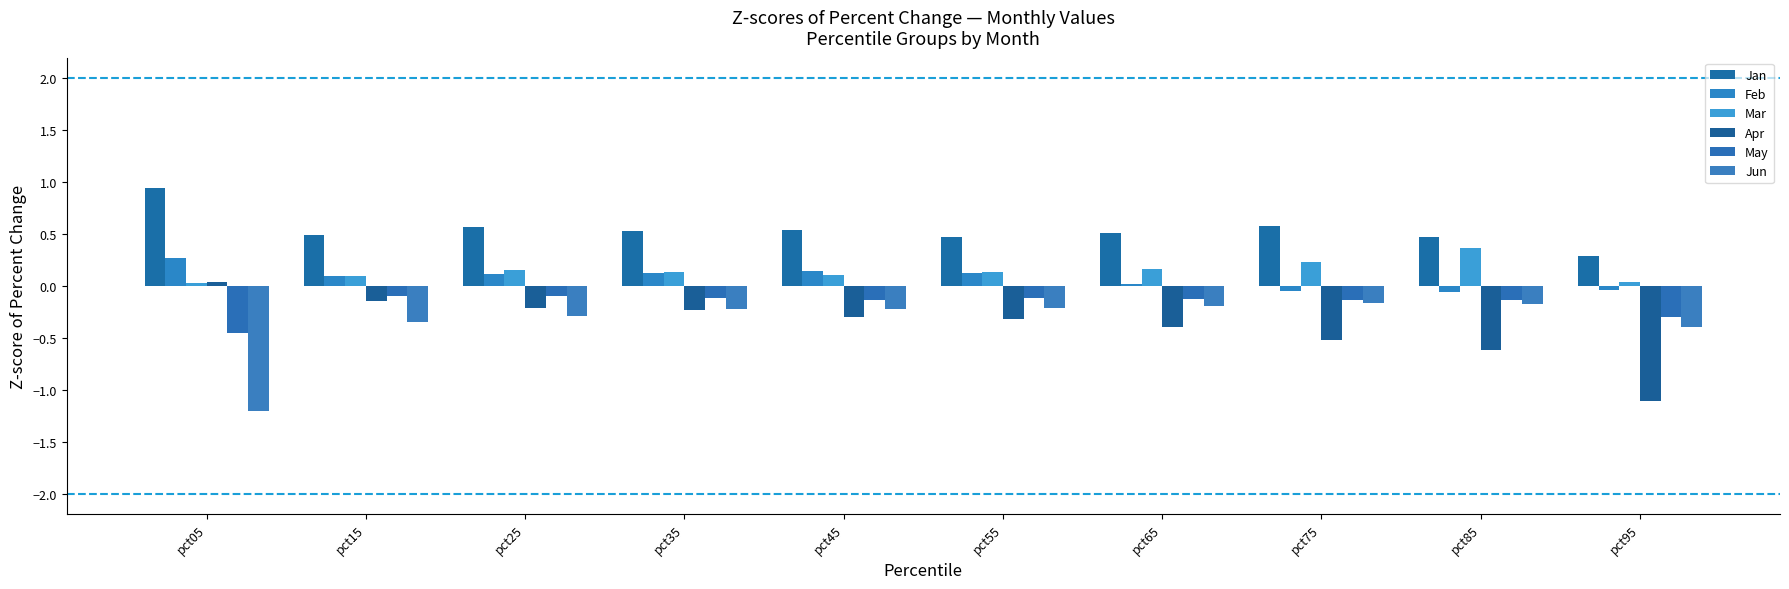

What is the total value across all series at pct75?

-0.1